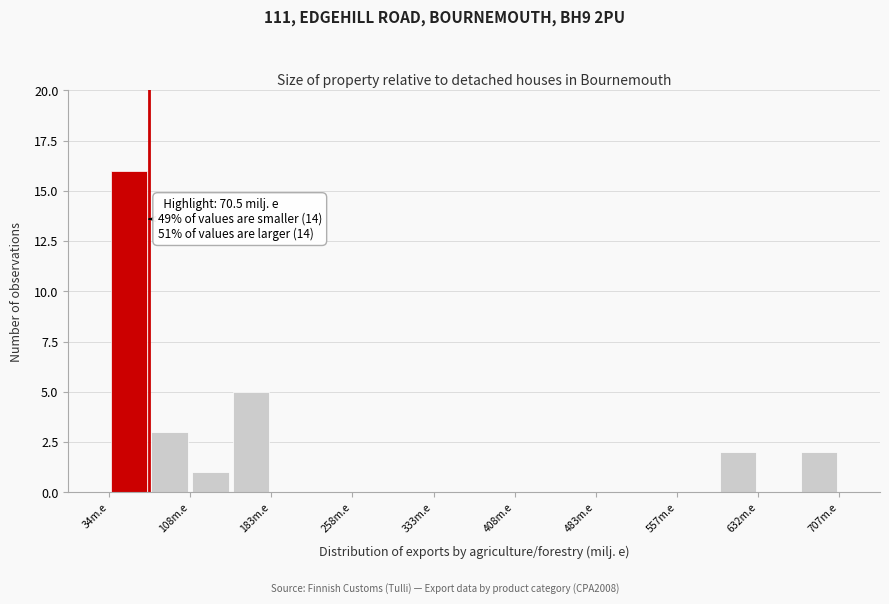

Around what value on the x-axis is the tallest bar? Give the approximate position of its centre, as read against the axis.

50